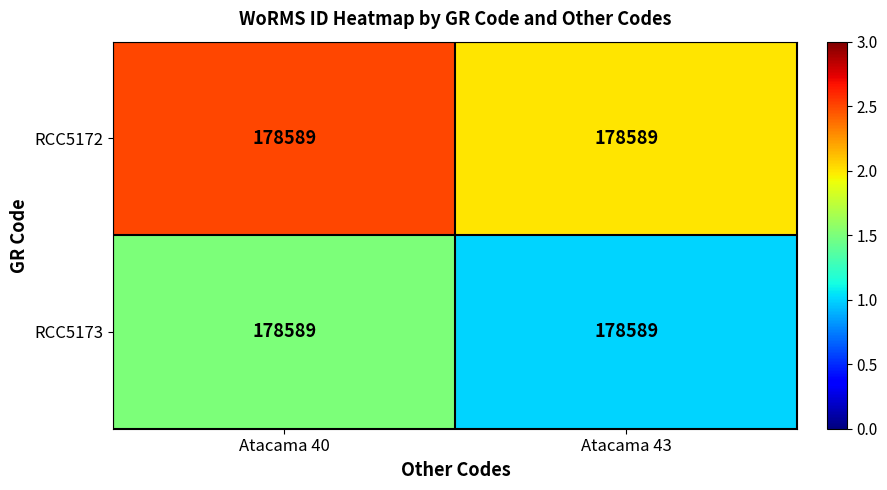

Reading right to left, transcribe all the data shown in this chart.

RCC5172: Atacama 43=178589.0	Atacama 40=178589.0
RCC5173: Atacama 43=178589.0	Atacama 40=178589.0